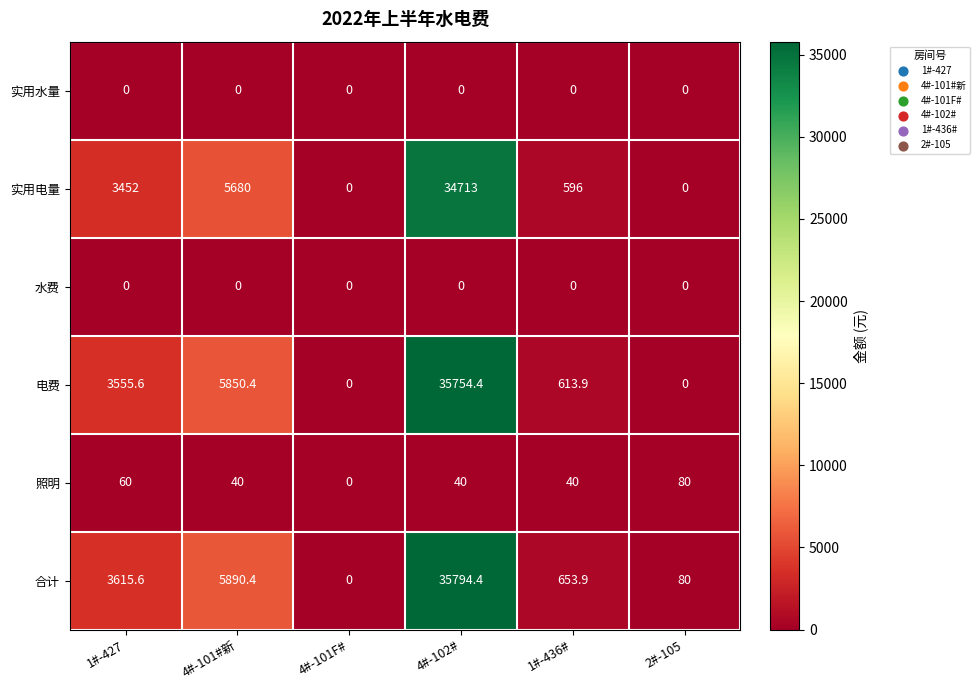

Which series has the largest total across all categories?

合计